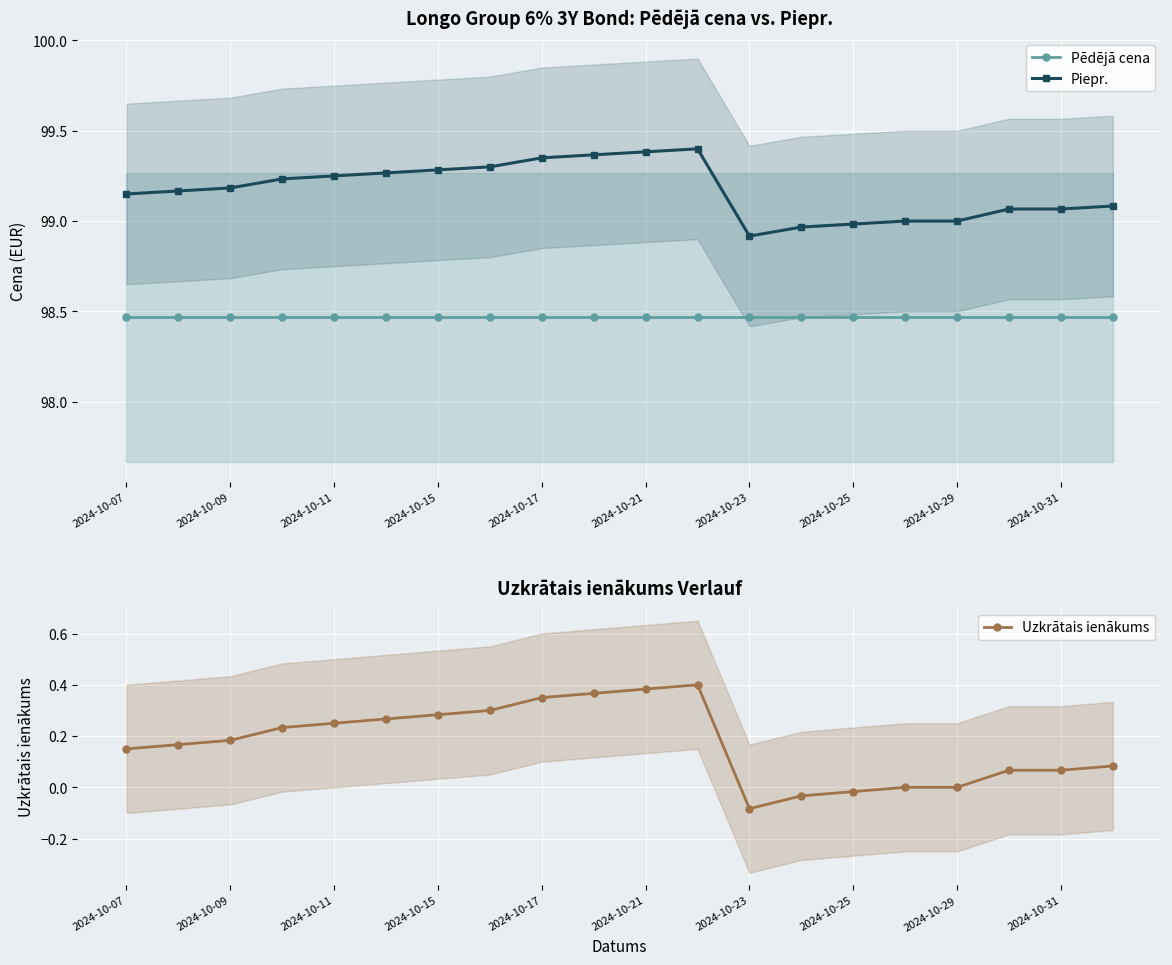

True or false: Piepr. has a value of 36.0 at 2024-10-17.

False